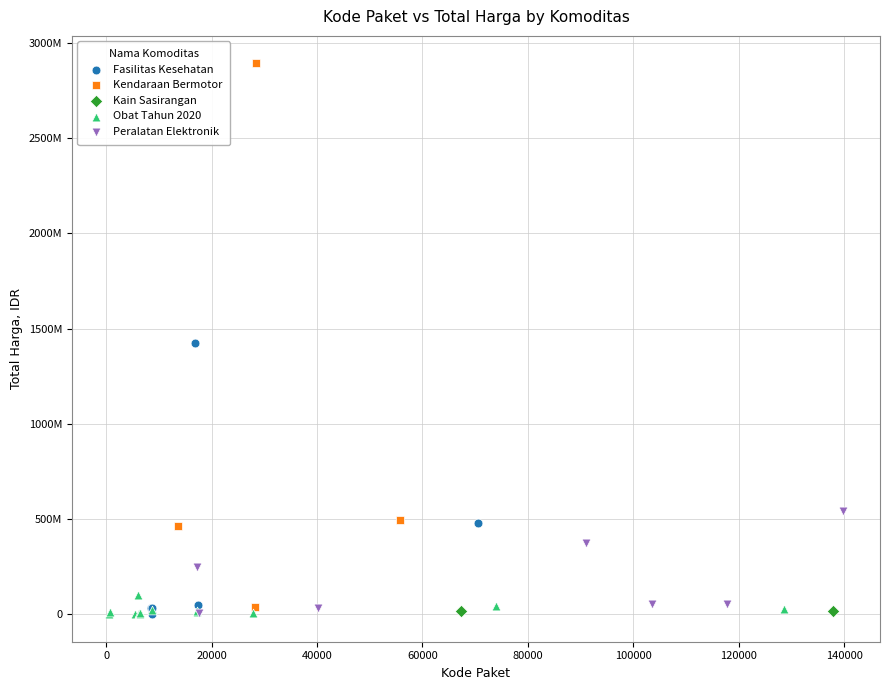

Which series contains the highest Y value?

Kendaraan Bermotor